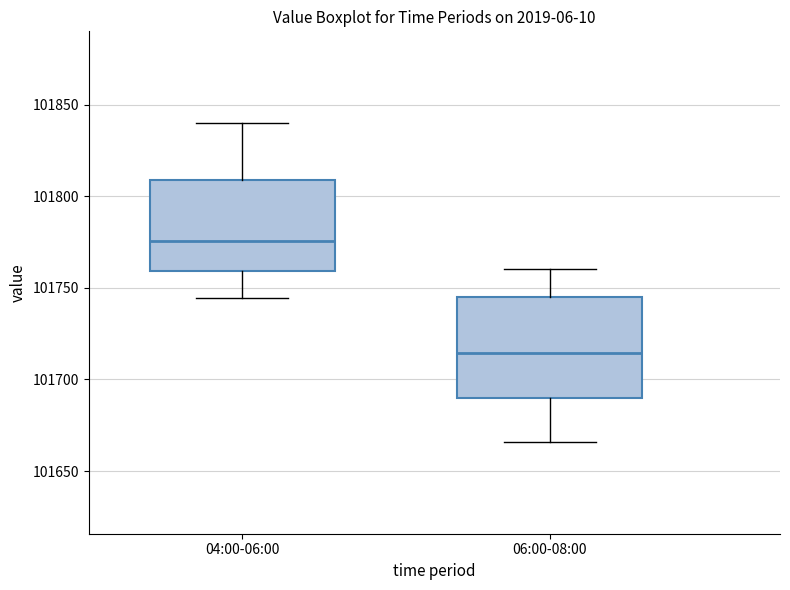

Comparing the boxes themselves (not the whiskers), which one is the tallest?

06:00-08:00